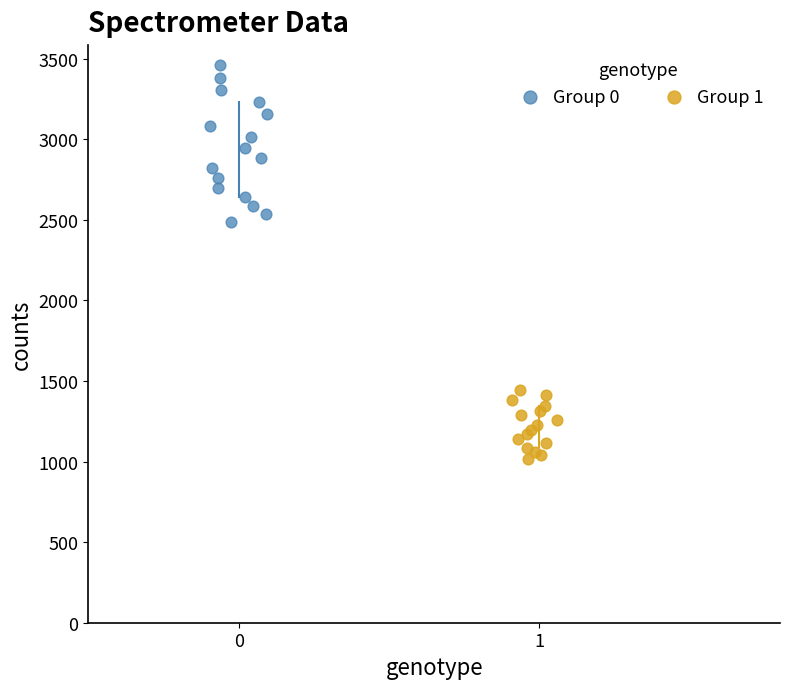

Which series reaches the minimum Y coordinate?

Group 1